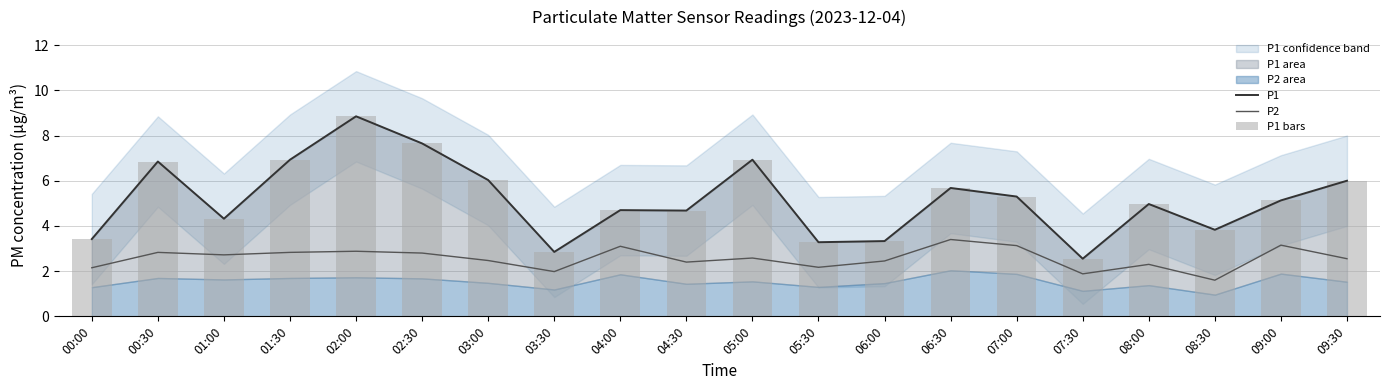

Reading right to left, list all the values displayed in this chart.

P1: 6.0	5.1	3.8	5.0	2.5	5.3	5.7	3.3	3.3	6.9	4.7	4.7	2.9	6.0	7.7	8.8	6.9	4.3	6.8	3.4
P2: 2.5	3.1	1.6	2.3	1.9	3.1	3.4	2.5	2.2	2.6	2.4	3.1	2.0	2.5	2.8	2.9	2.8	2.7	2.8	2.1
P1 bars: 6.0	5.1	3.8	5.0	2.5	5.3	5.7	3.3	3.3	6.9	4.7	4.7	2.9	6.0	7.7	8.8	6.9	4.3	6.8	3.4